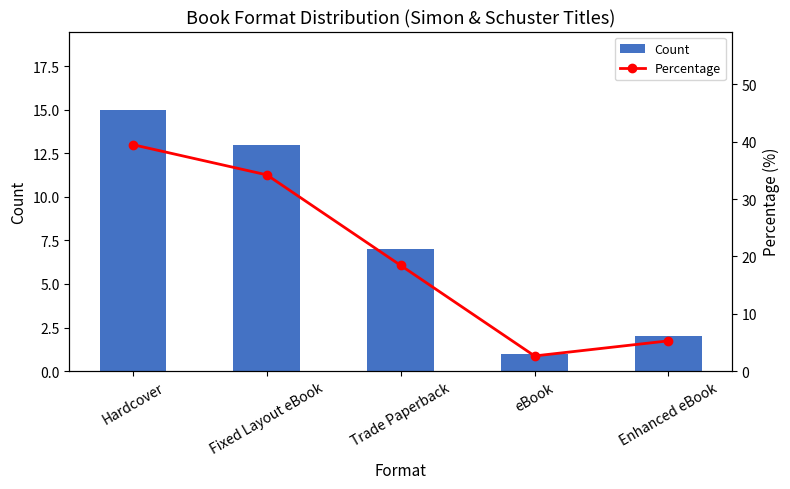

Rank the series at Enhanced eBook from highest to lowest value.

Percentage, Count